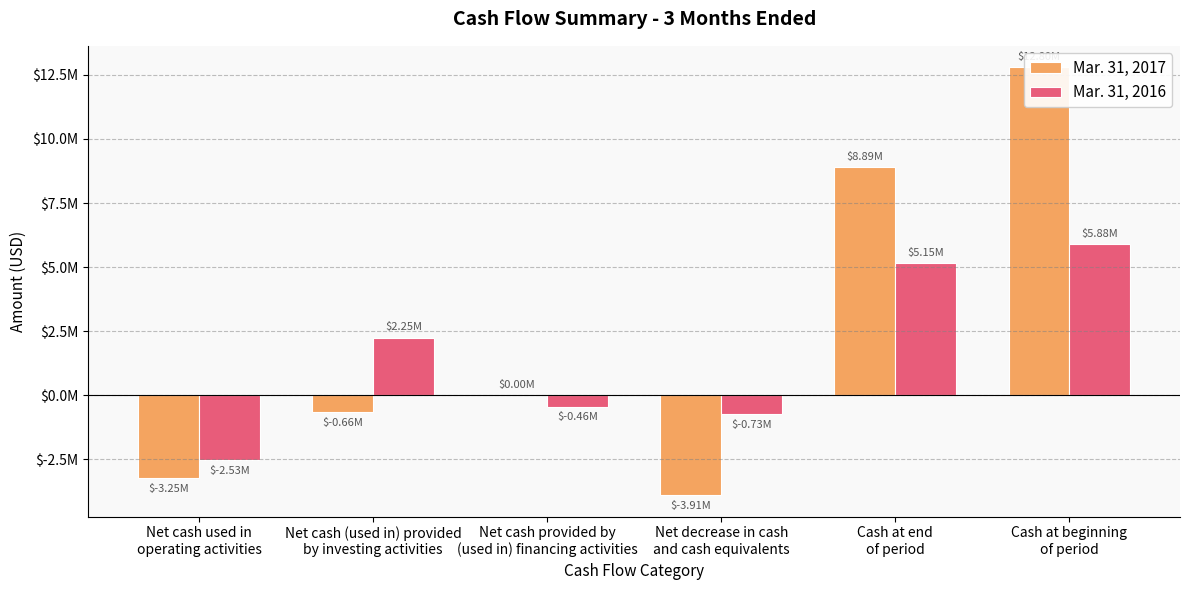

The Mar. 31, 2016 series shows -455000 at Net cash provided by
(used in) financing activities. True or false?

True